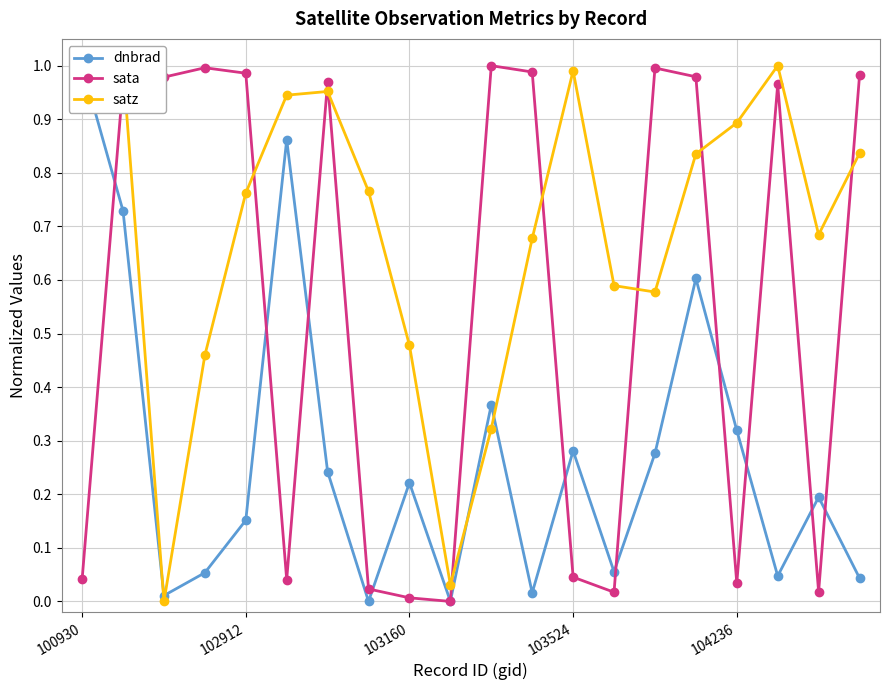

Reading right to left, extract all data points from this chart.

dnbrad: 0.0	0.2	0.0	0.3	0.6	0.3	0.1	0.3	0.0	0.4	0.0	0.2	0.0	0.2	0.9	0.2	0.1	0.0	0.7	1.0
sata: 1.0	0.0	1.0	0.0	1.0	1.0	0.0	0.0	1.0	1.0	0.0	0.0	0.0	1.0	0.0	1.0	1.0	1.0	1.0	0.0
satz: 0.8	0.7	1.0	0.9	0.8	0.6	0.6	1.0	0.7	0.3	0.0	0.5	0.8	1.0	0.9	0.8	0.5	0.0	1.0	0.9